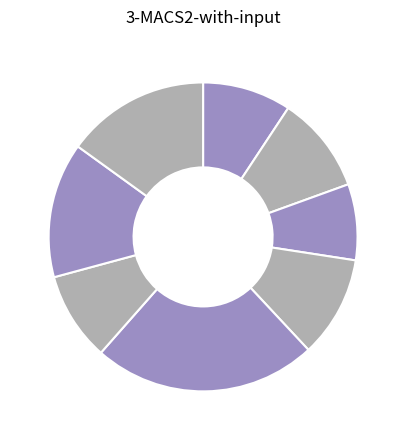

How many slices are in this pie chart?

8